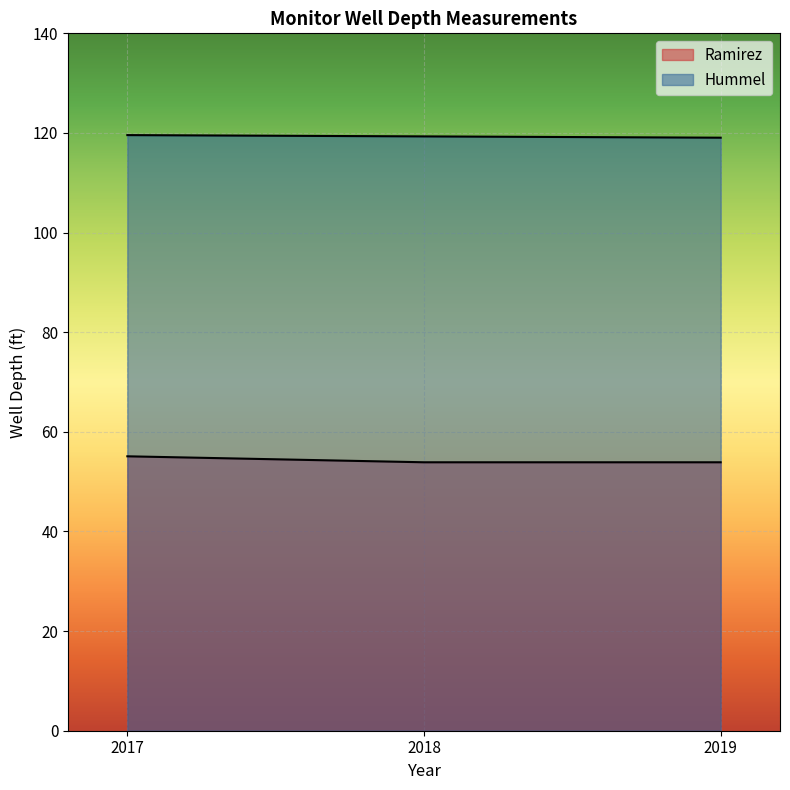

What is the spread (max minus min) of values at 2018-2019?

65.2